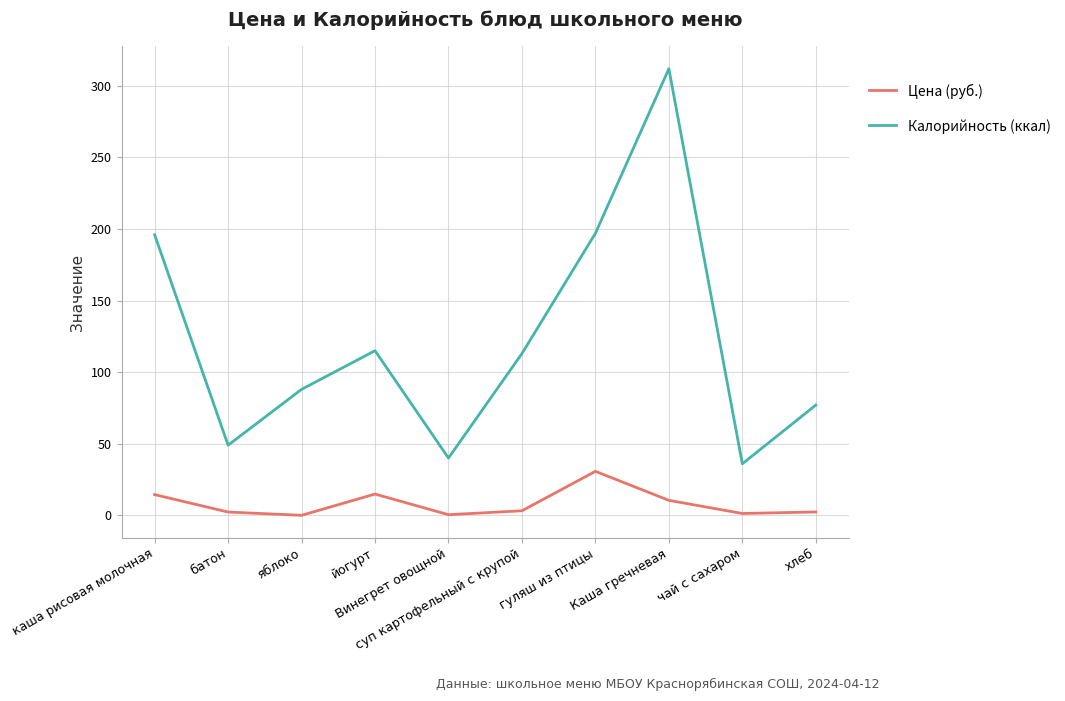

At which category does Калорийность (ккал) reach its first local peak?

йогурт